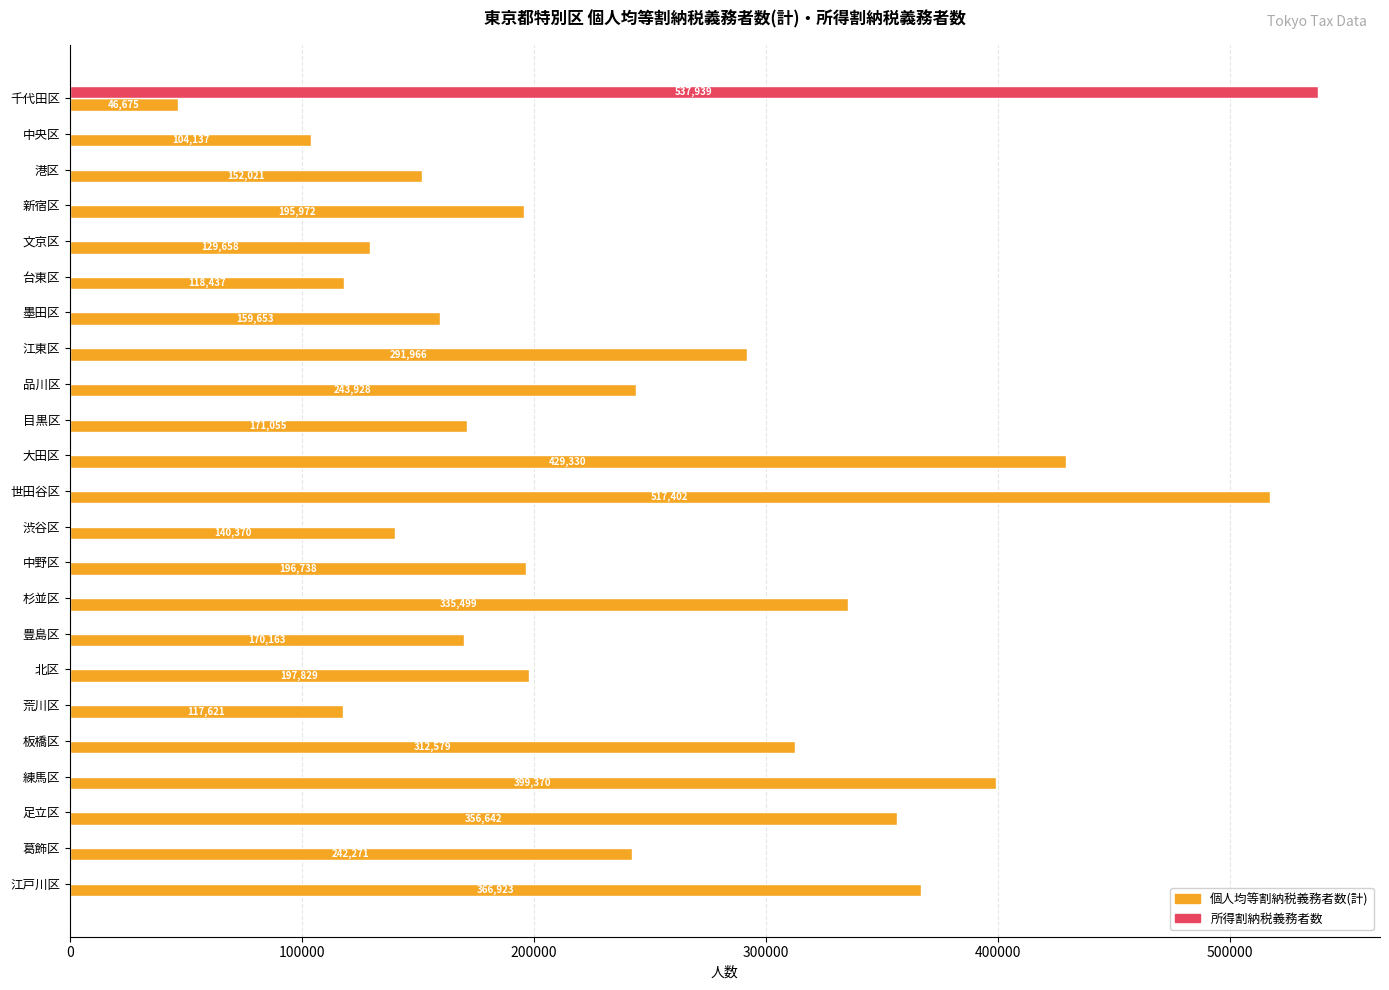

Which series has the largest range (max minus min)?

所得割納税義務者数